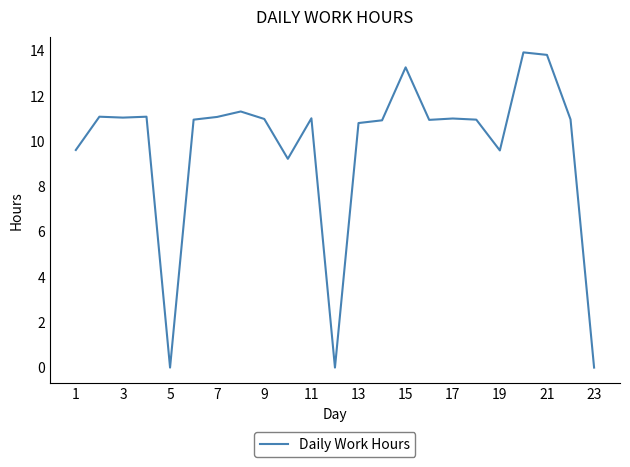

Does the chart have visible grid lines?

No